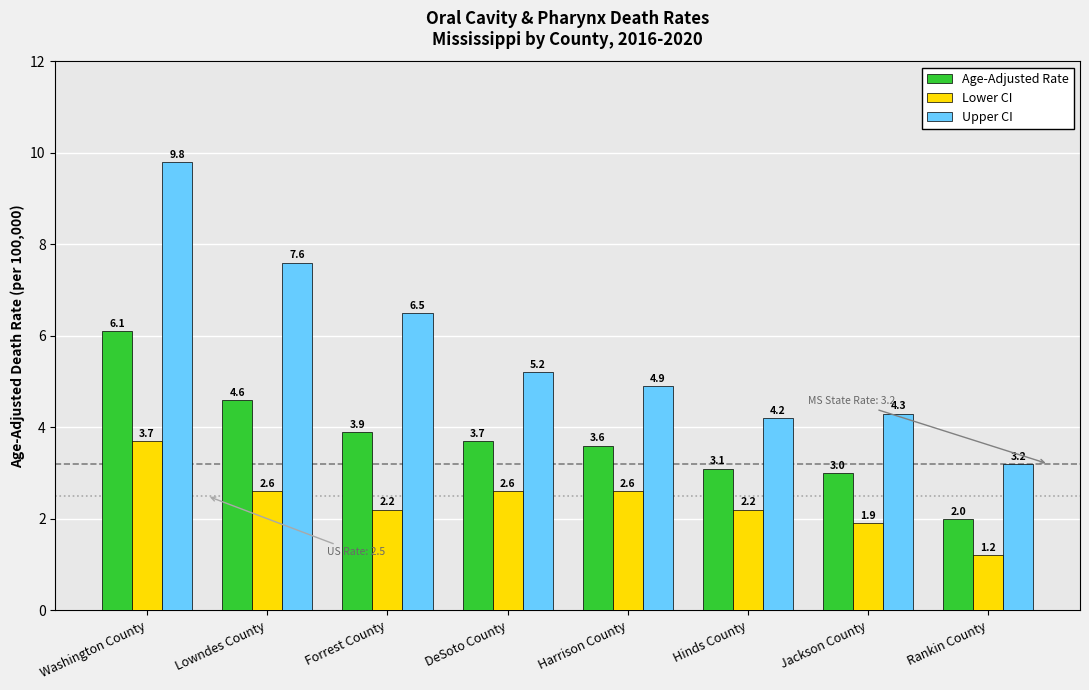

What are all the series names shown in the legend?

Age-Adjusted Rate, Lower CI, Upper CI